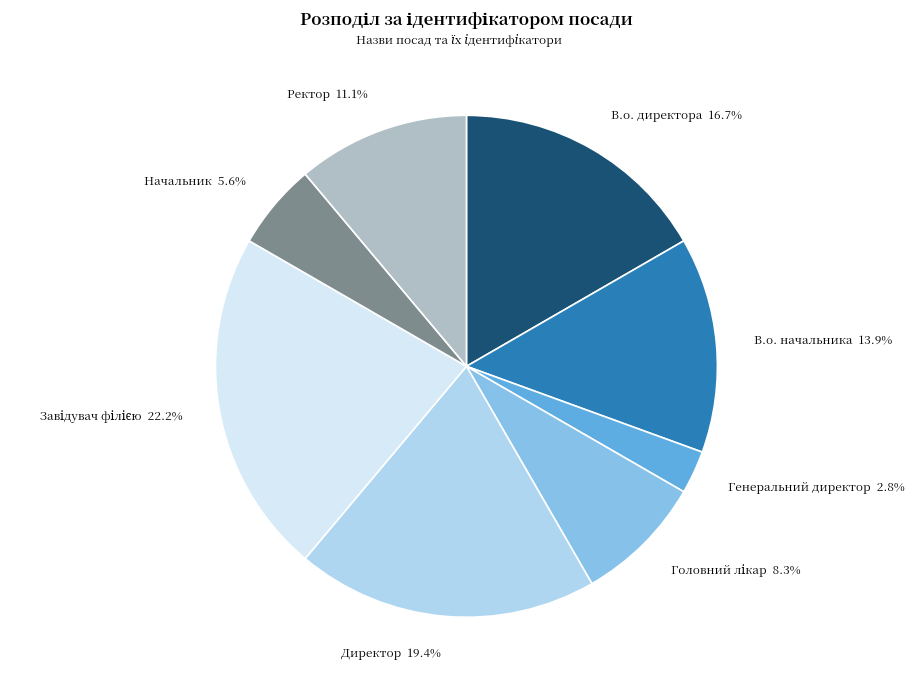

Does Генеральний директор represent more than half of the total?

No